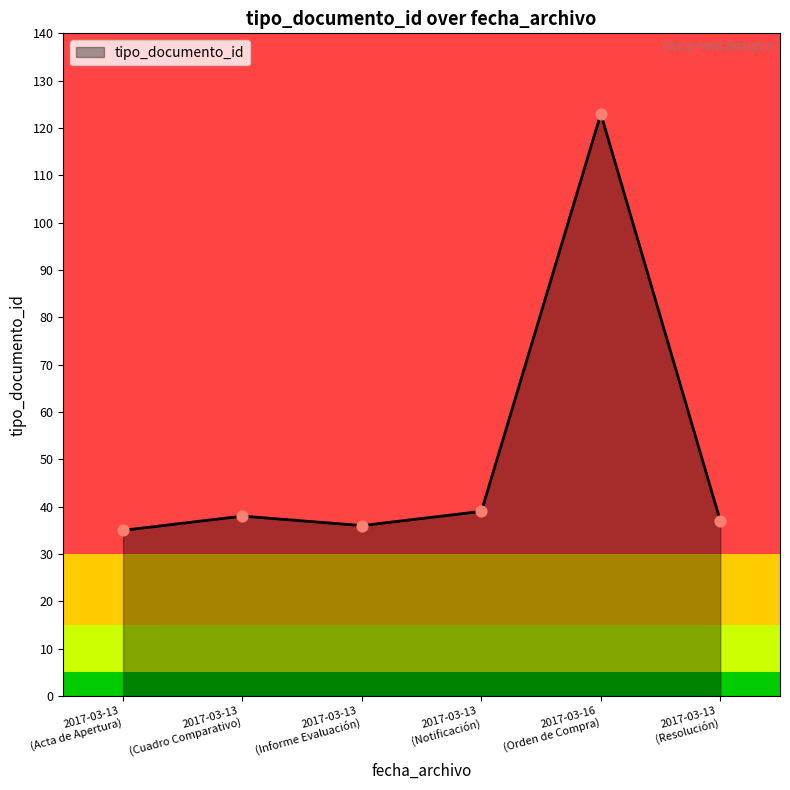

True or false: the data has more than 2 interior local peaks.

False